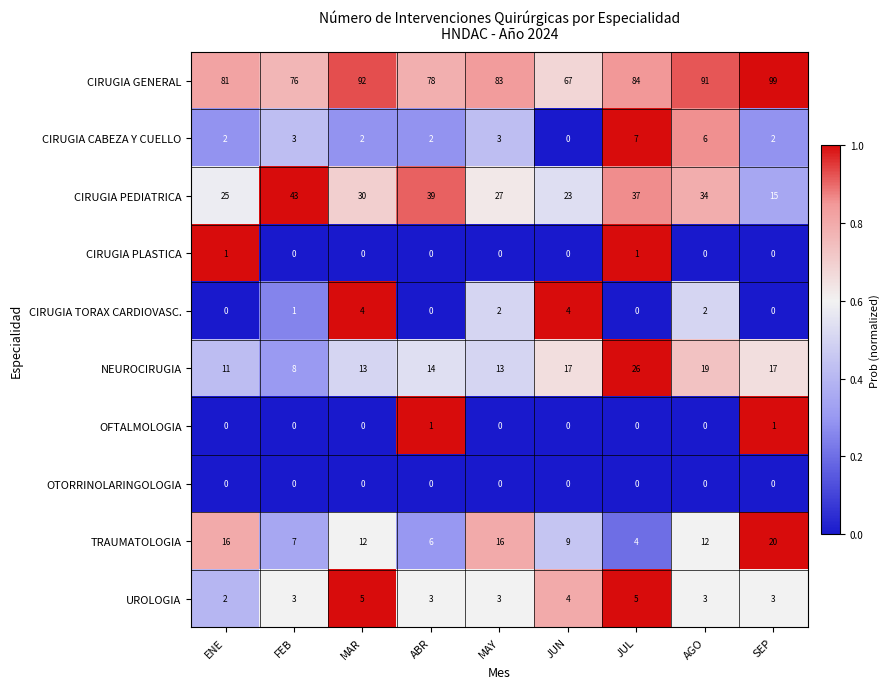

At how many categories does at least one series exceed 51?

9